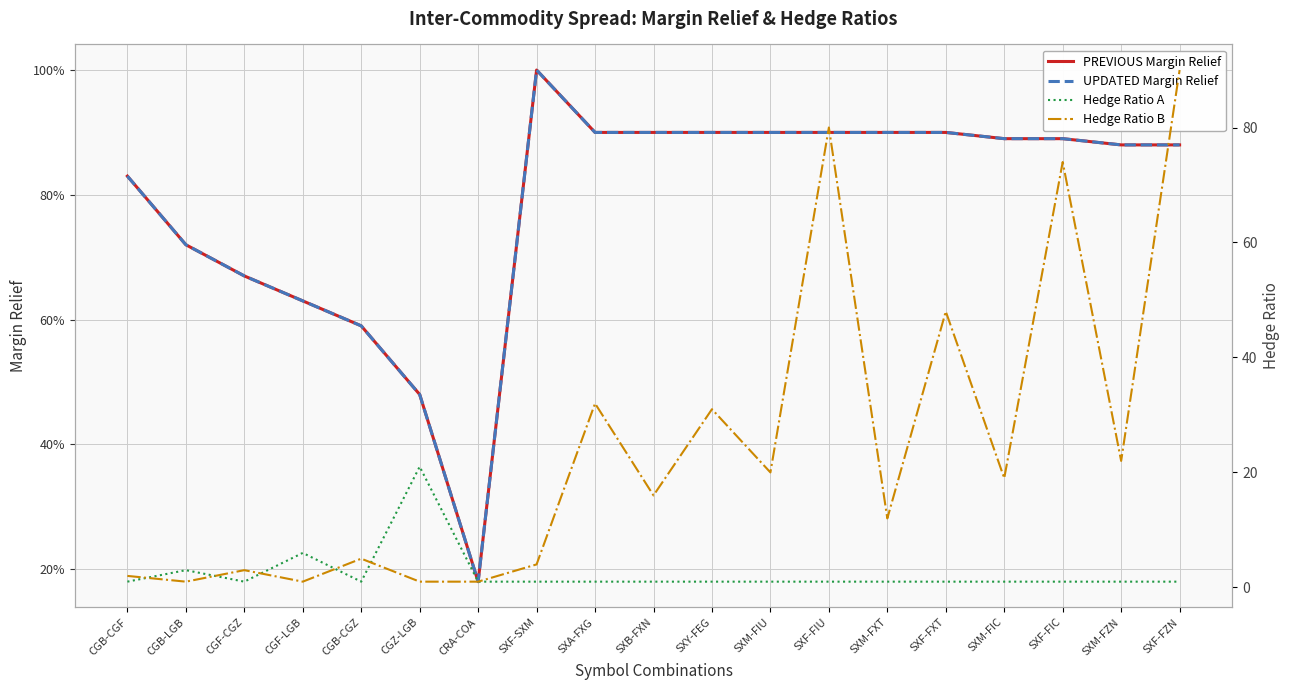

What is the sum of the UPDATED Margin Relief values at CGB-CGF and CGF-CGZ?

1.5